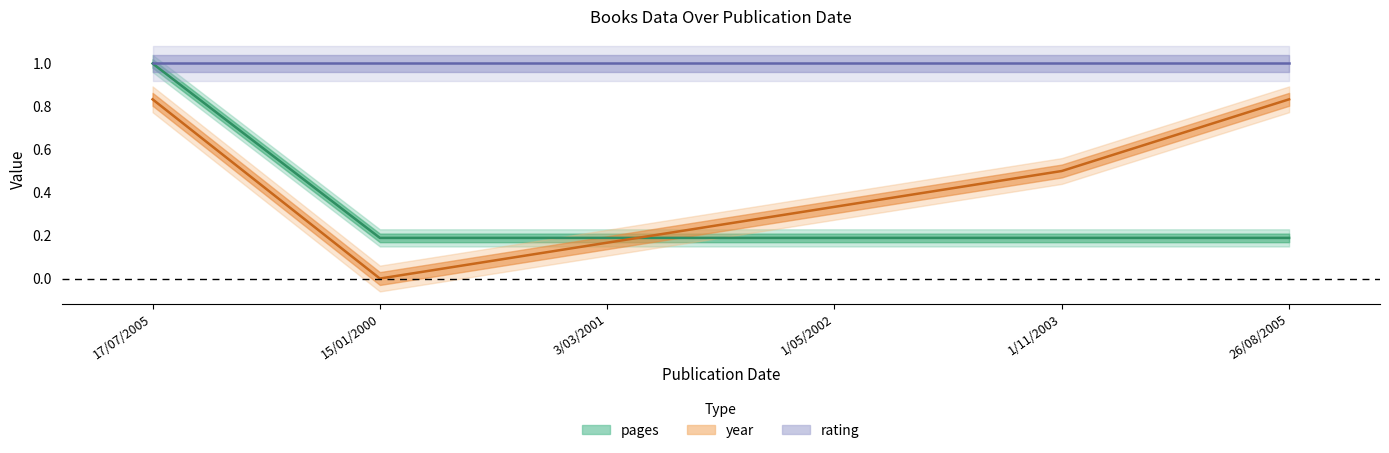

How many times do year and pages cross each other?

1